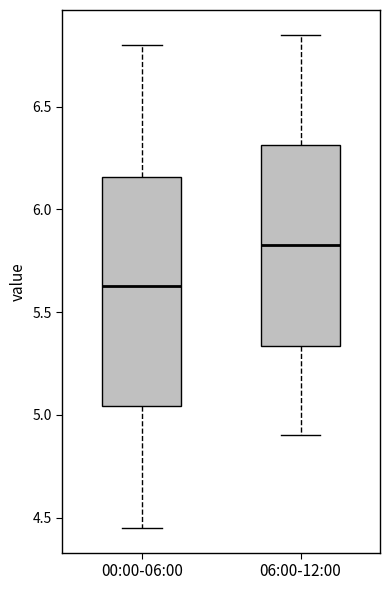

Reading left to right, transcribe this box plot: for each box, give where its median line is, the range the box spans, and where its two whiskers end, as read against the y-axis. The values are not printed on the chart, so give them approximately, as read against the axis.

00:00-06:00: median 5.65, box 5.05 to 6.15, whiskers 4.45 to 6.80
06:00-12:00: median 5.85, box 5.35 to 6.30, whiskers 4.90 to 6.85